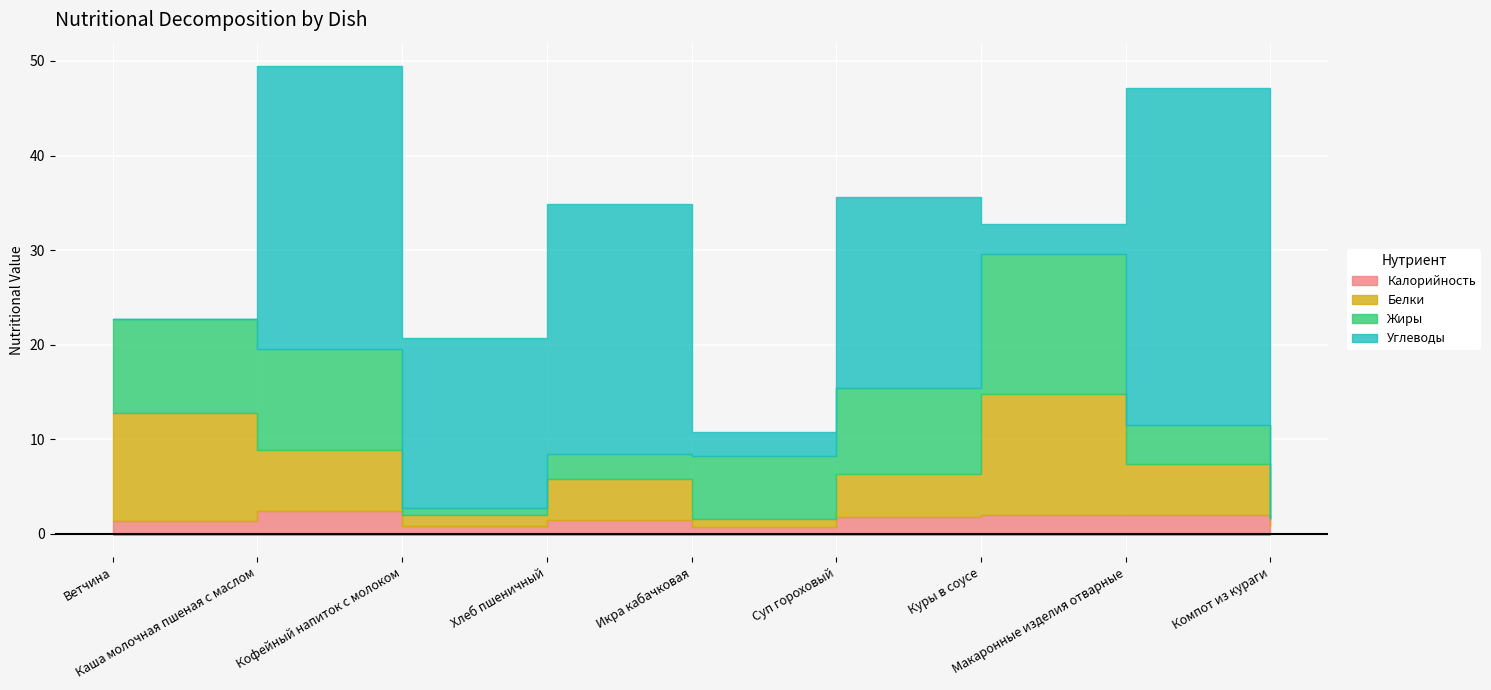

How many lines are shown in the chart?

4